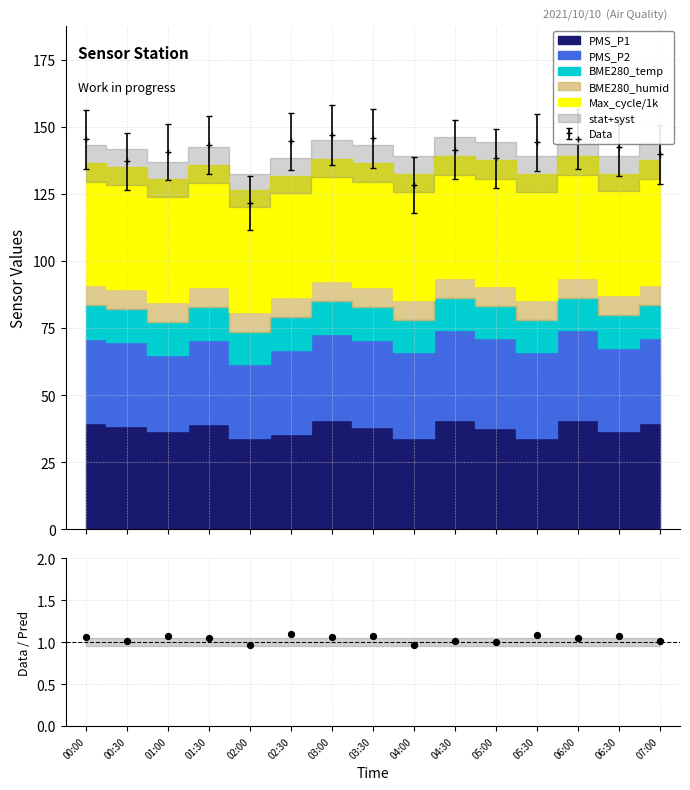

Which has a higher value, 05:30 or 01:30?

05:30